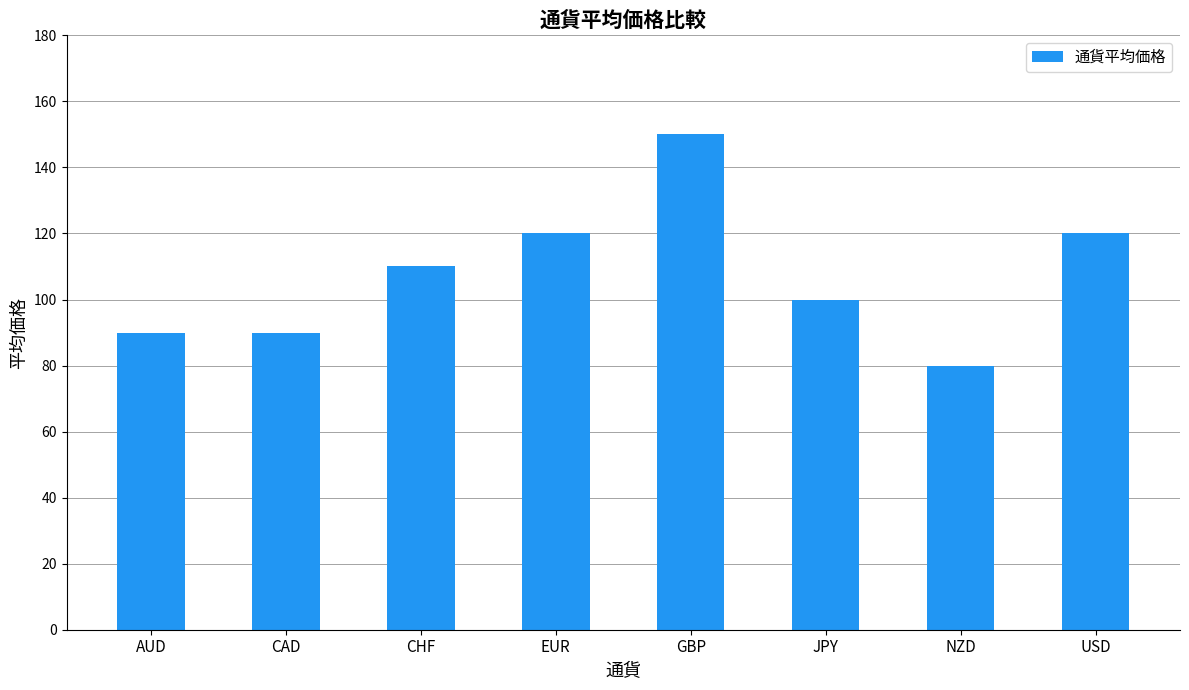

What is the greatest value displayed?

150